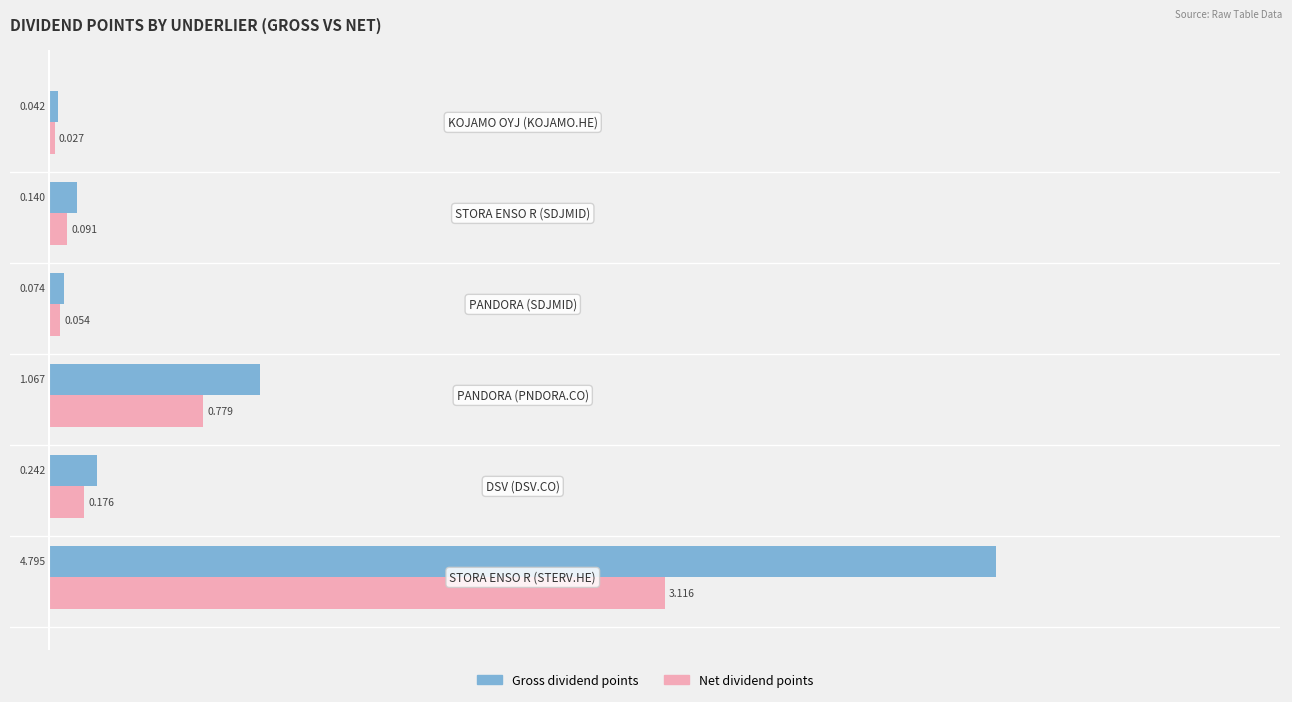

What are all the series names shown in the legend?

Gross dividend points, Net dividend points